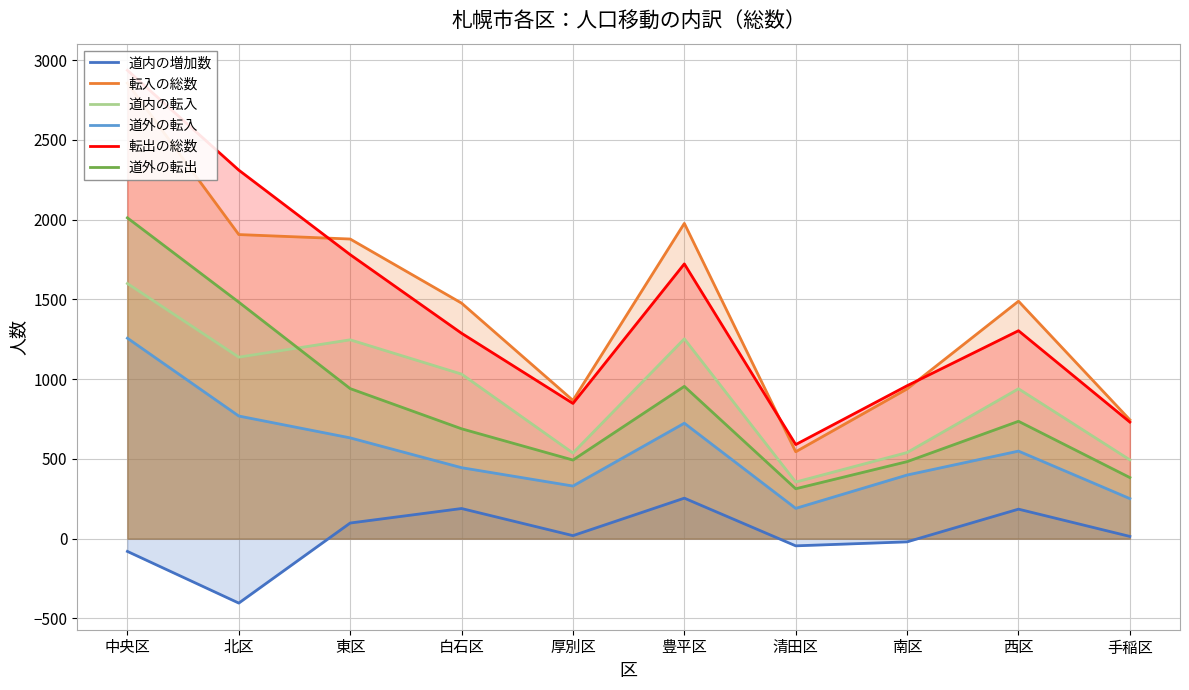

At which category is the sum across all series the highest?

中央区